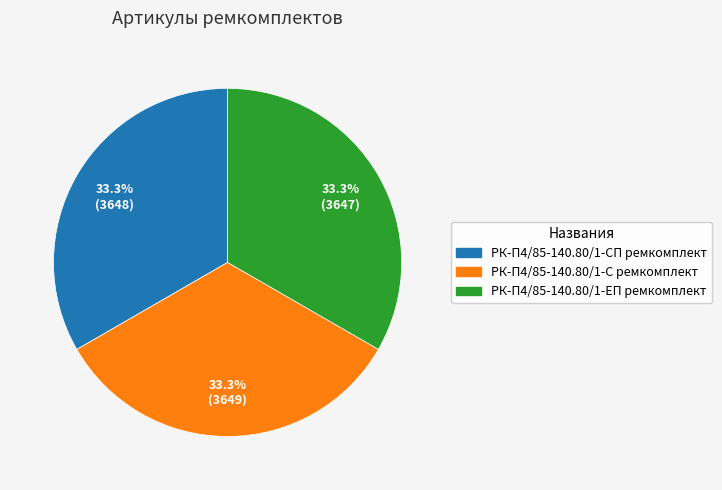

Count the number of slices in the pie.

3